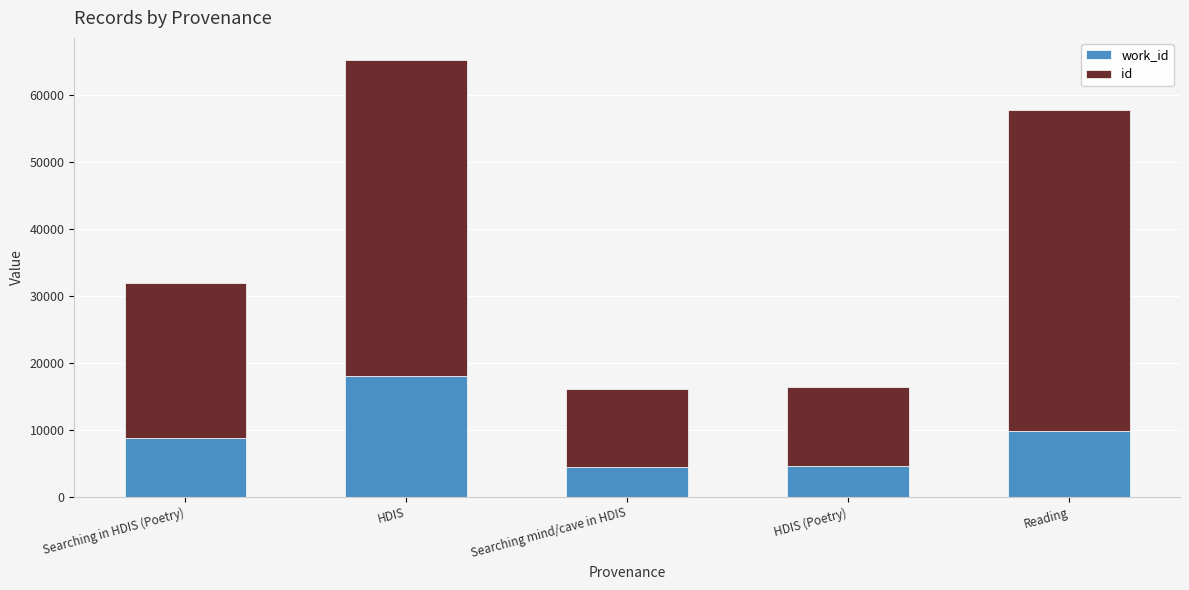

What are all the series names shown in the legend?

work_id, id